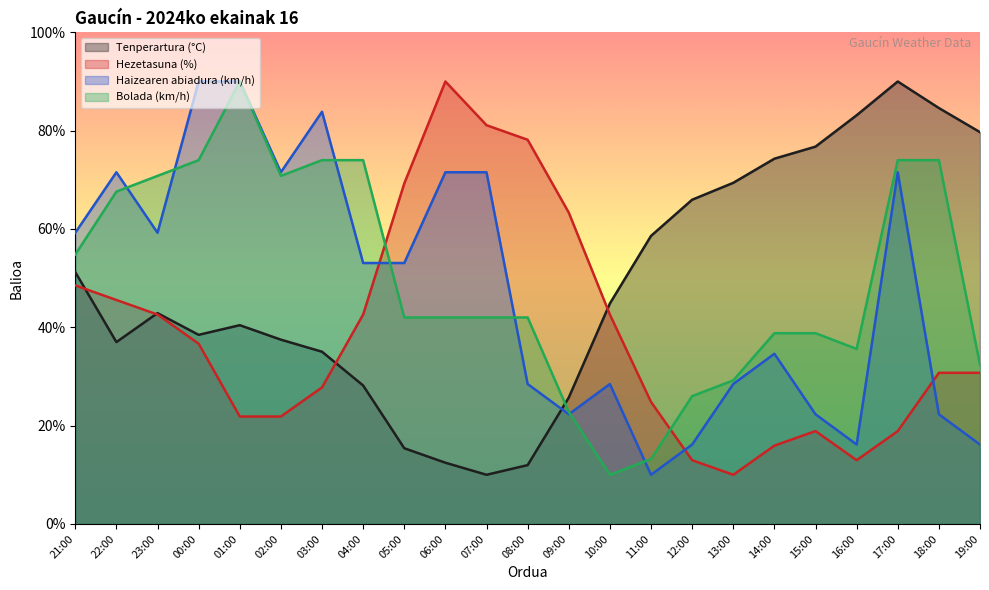

What are all the series names shown in the legend?

Tenperartura (°C), Hezetasuna (%), Haizearen abiadura (km/h), Bolada (km/h)